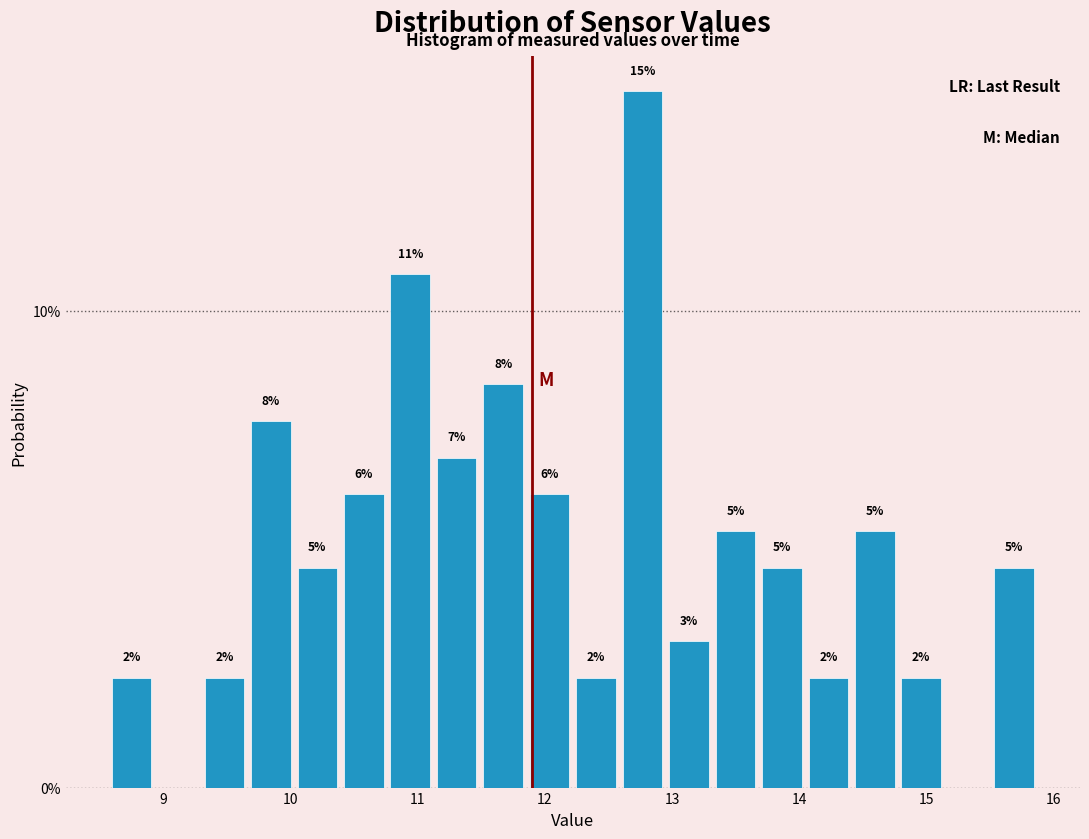

Around what value on the x-axis is the tallest bar? Give the approximate position of its centre, as read against the axis.

12.8